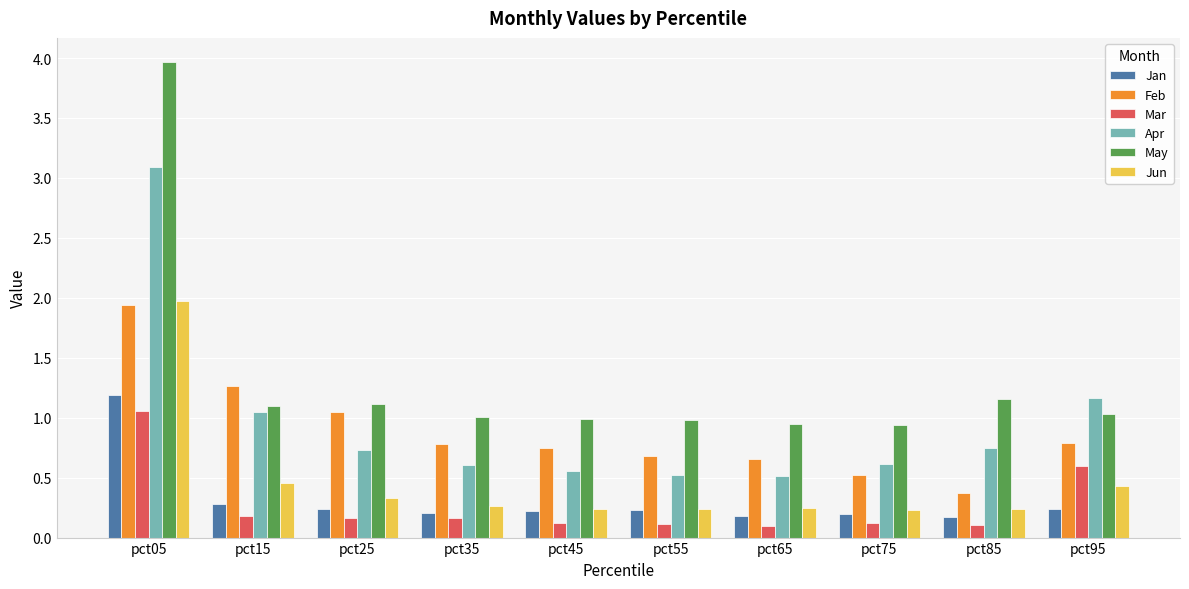

Are the bars horizontal?

No